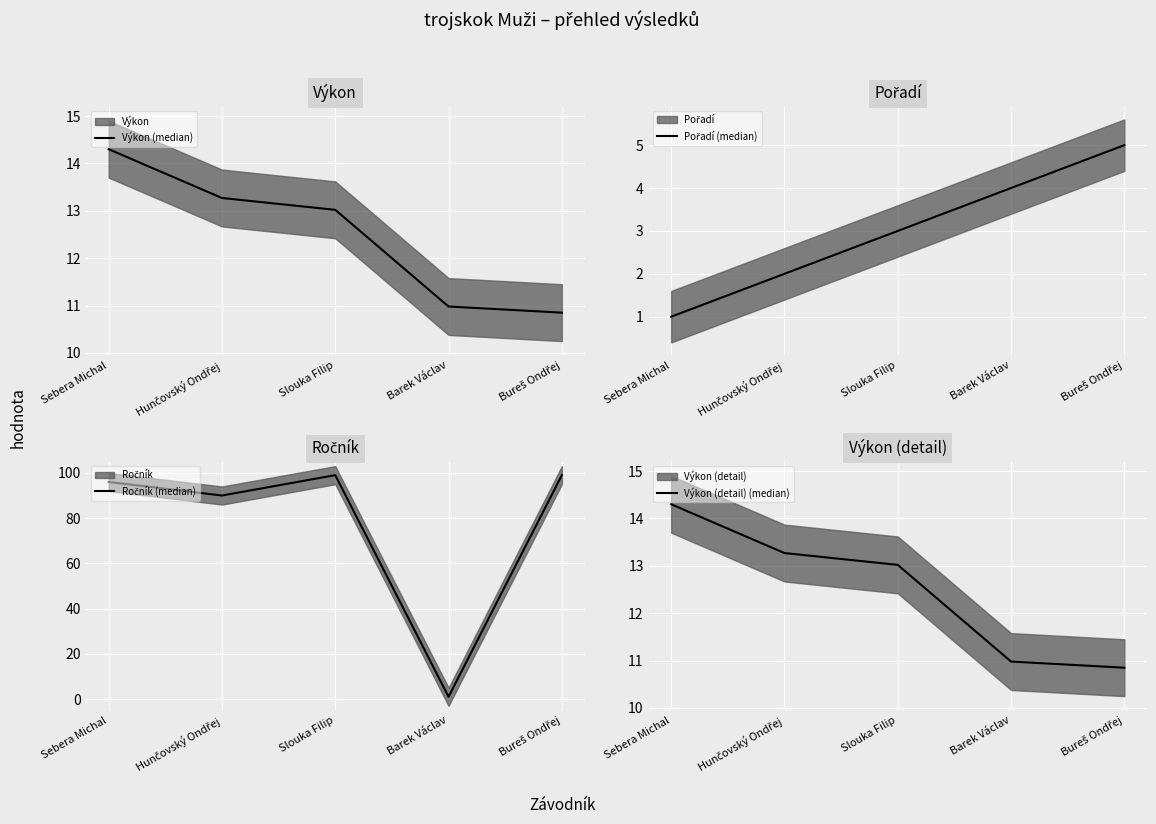

Is it true that Ročník (median) equals 99.0 at Bureš Ondřej?

True